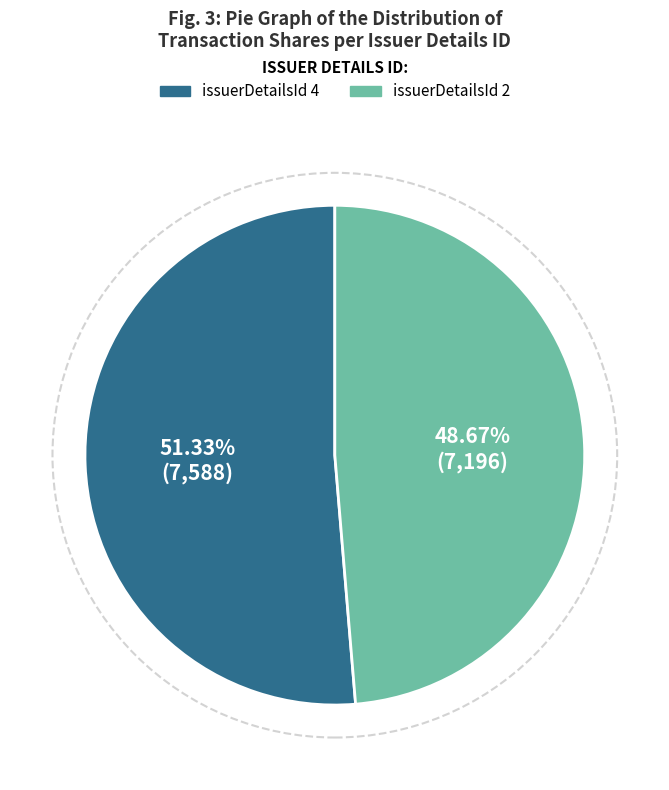

Does any single category account for the majority?

Yes